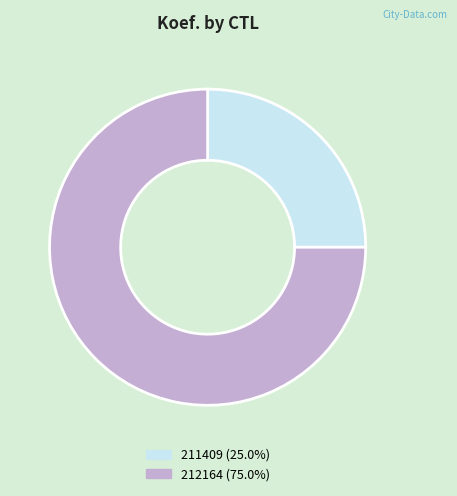

Between 211409 and 212164, which is larger?

212164